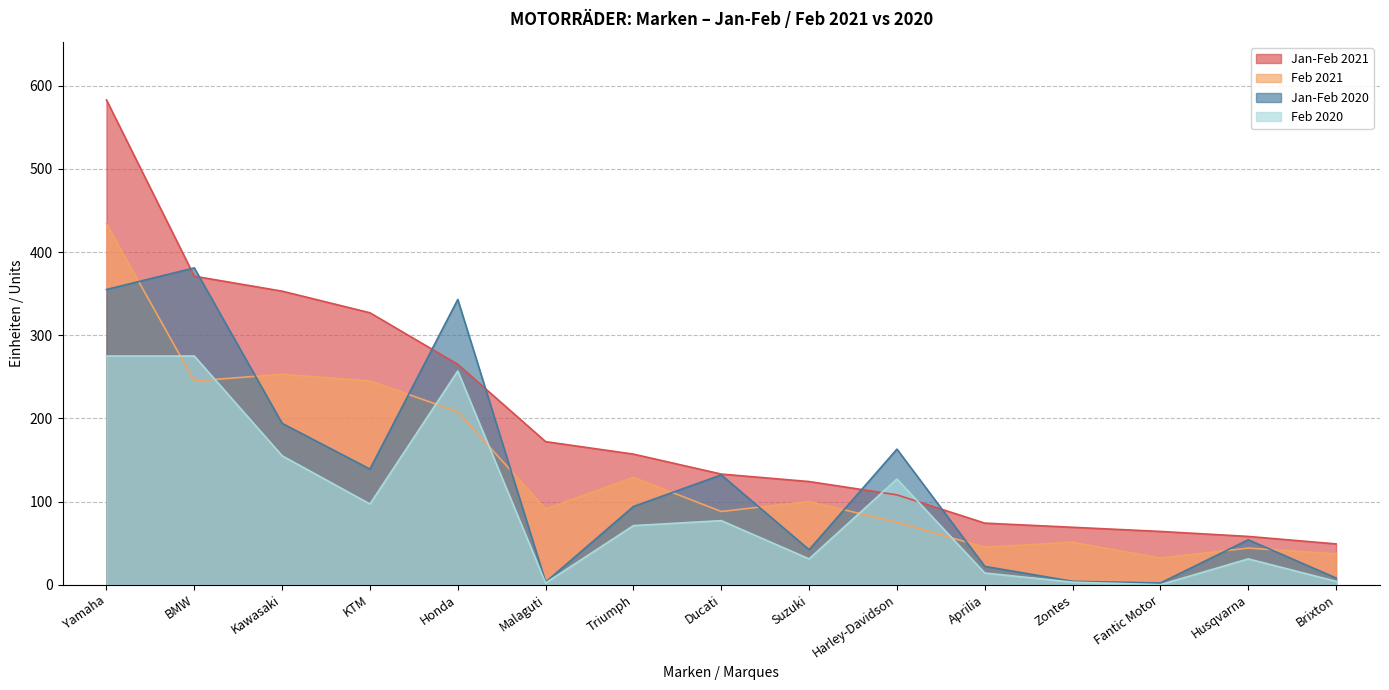

What is the label of the 9th point from the right?

Triumph